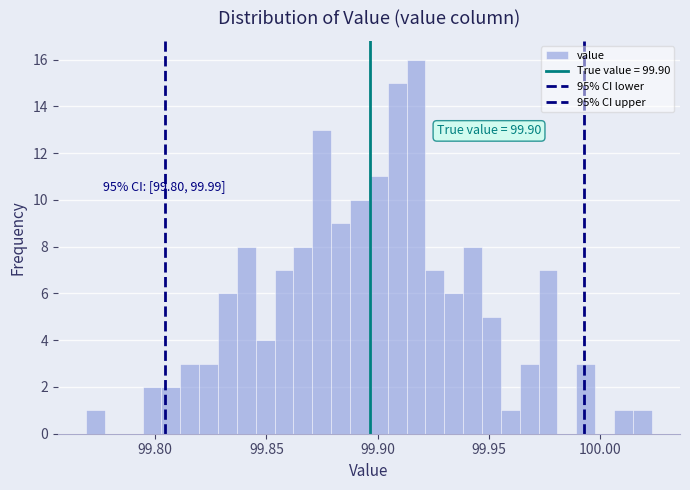

Around what value on the x-axis is the tallest bar? Give the approximate position of its centre, as read against the axis.

99.915